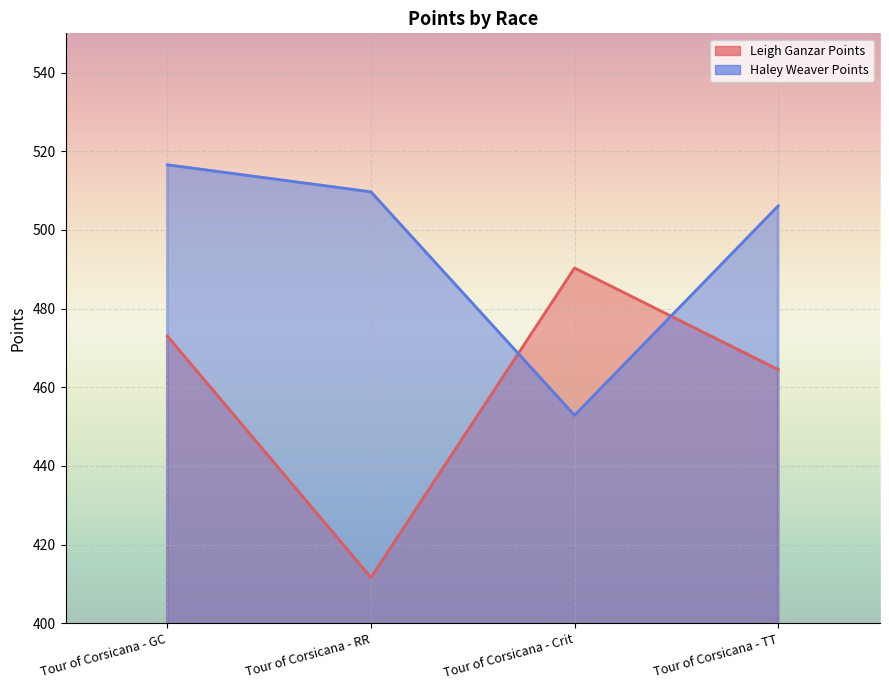

List the labels in order of Leigh Ganzar Points value, largest first.

Tour of Corsicana - Crit, Tour of Corsicana - GC, Tour of Corsicana - TT, Tour of Corsicana - RR